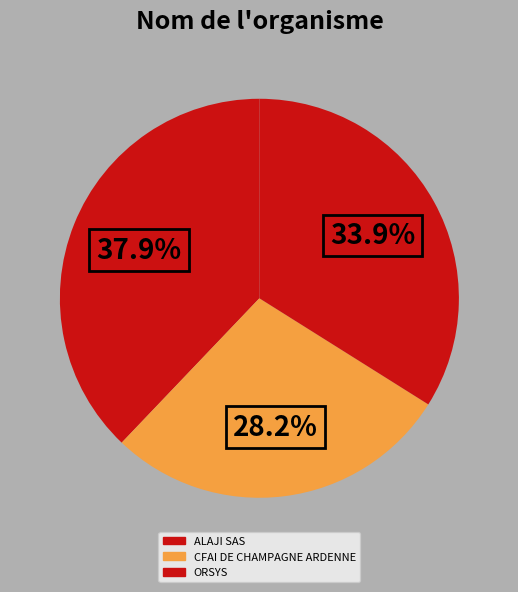

How many slices are in this pie chart?

3